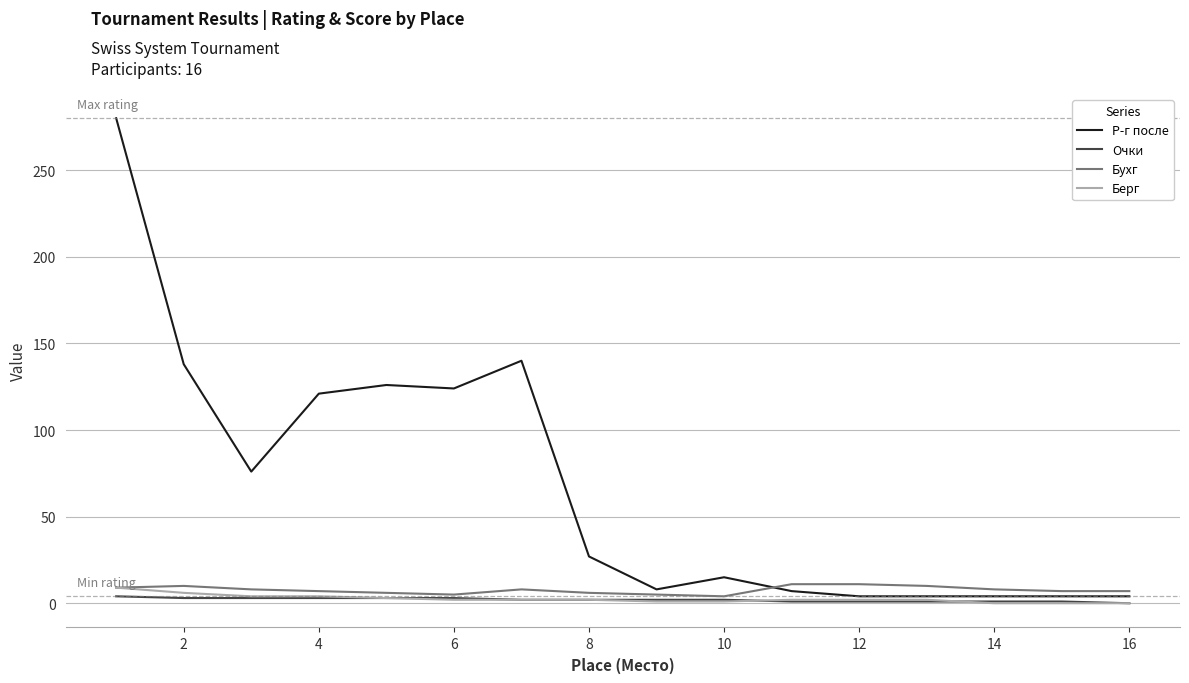

Which series has the largest range (max minus min)?

Р-г после